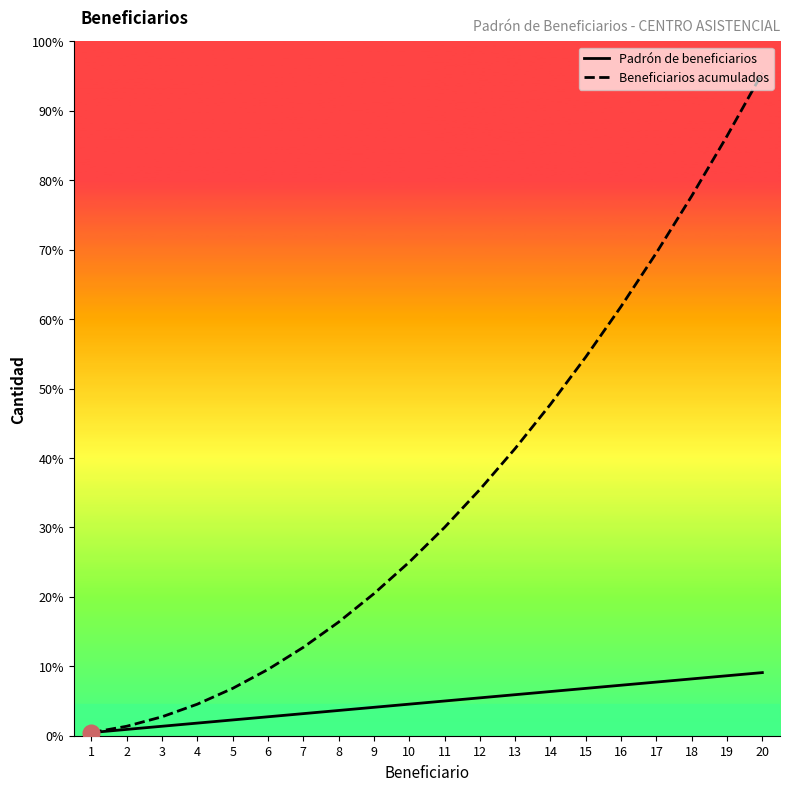

Rank the series by their average value, from highest to lowest.

Beneficiarios acumulados, Padrón de beneficiarios